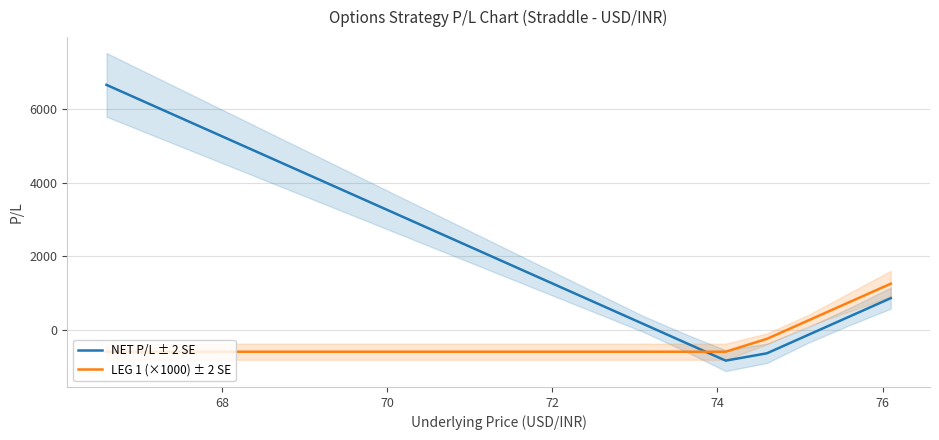

What is the minimum value for NET P/L ± 2 SE?

-837.5